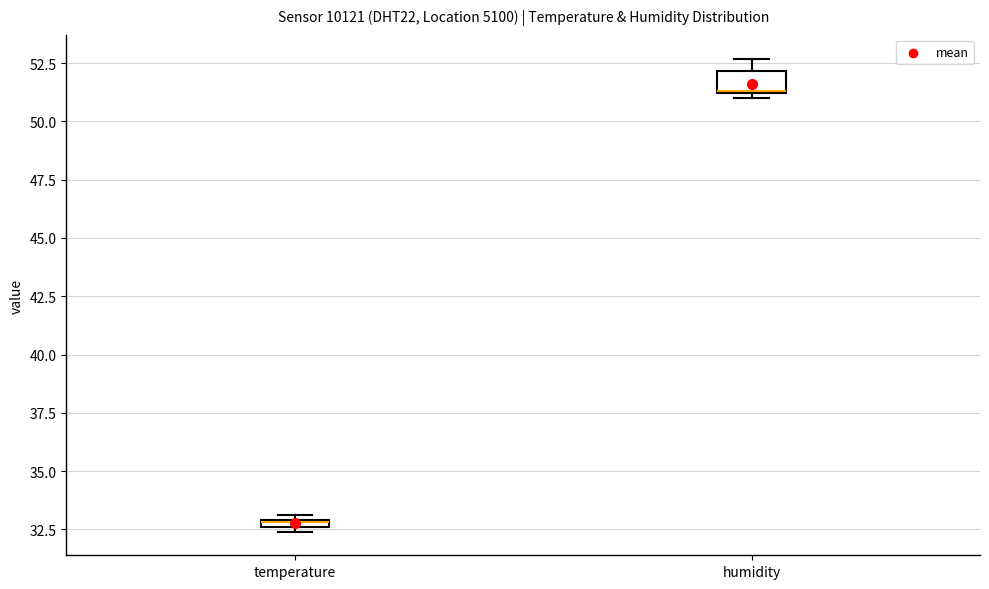

Where does the upper whisker of the box for humidity end on the y-axis? The values are not printed on the chart, so give them approximately, as read against the axis.

52.5